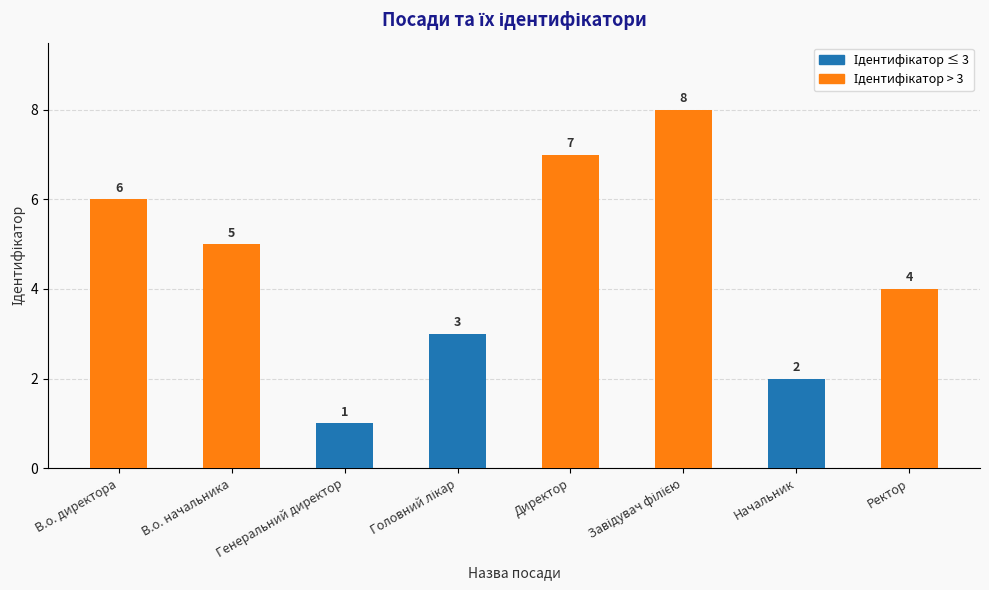

Which category has the lowest value across all series?

Генеральний директор